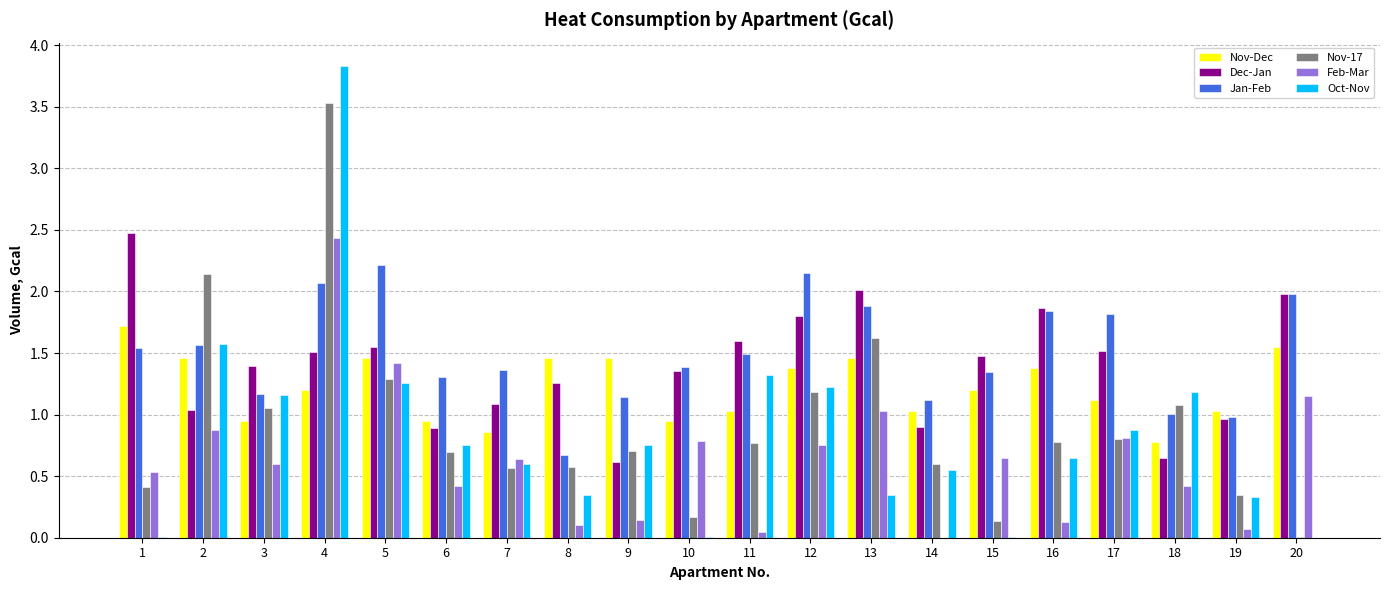

How many categories are shown in the chart?

20